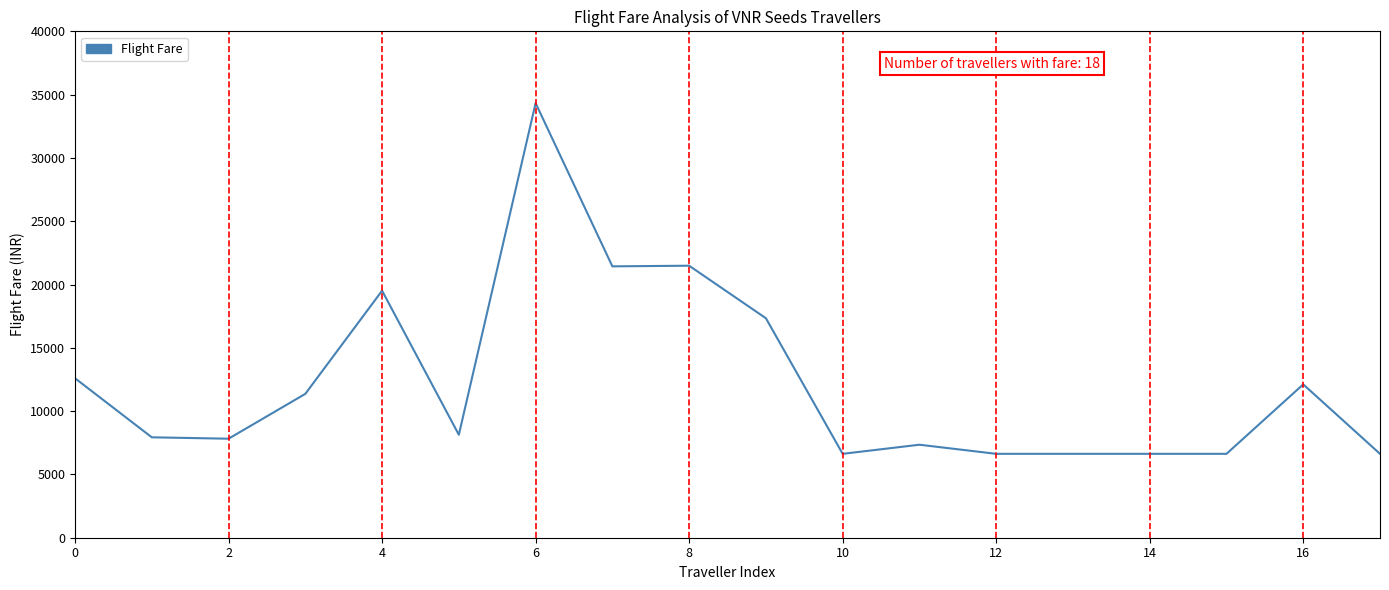

What is the difference between the maximum and minimum values?

27703